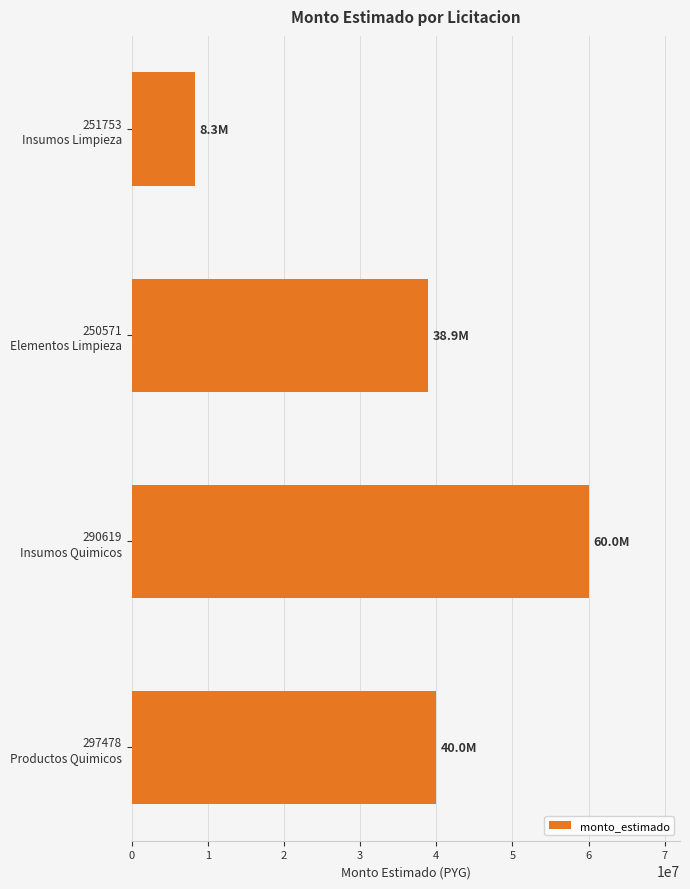

What is the value of the 3rd bar from the top?

60000000